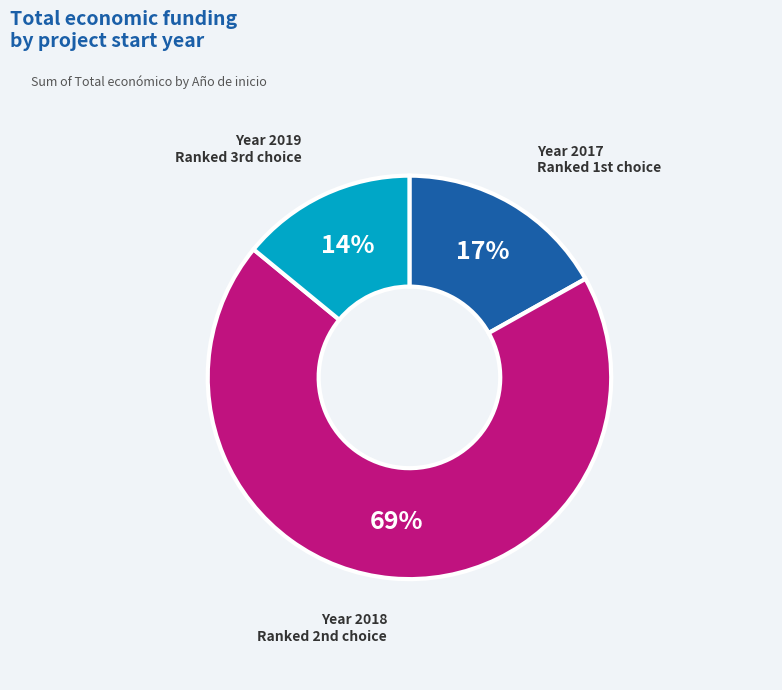

Does any single category account for the majority?

Yes